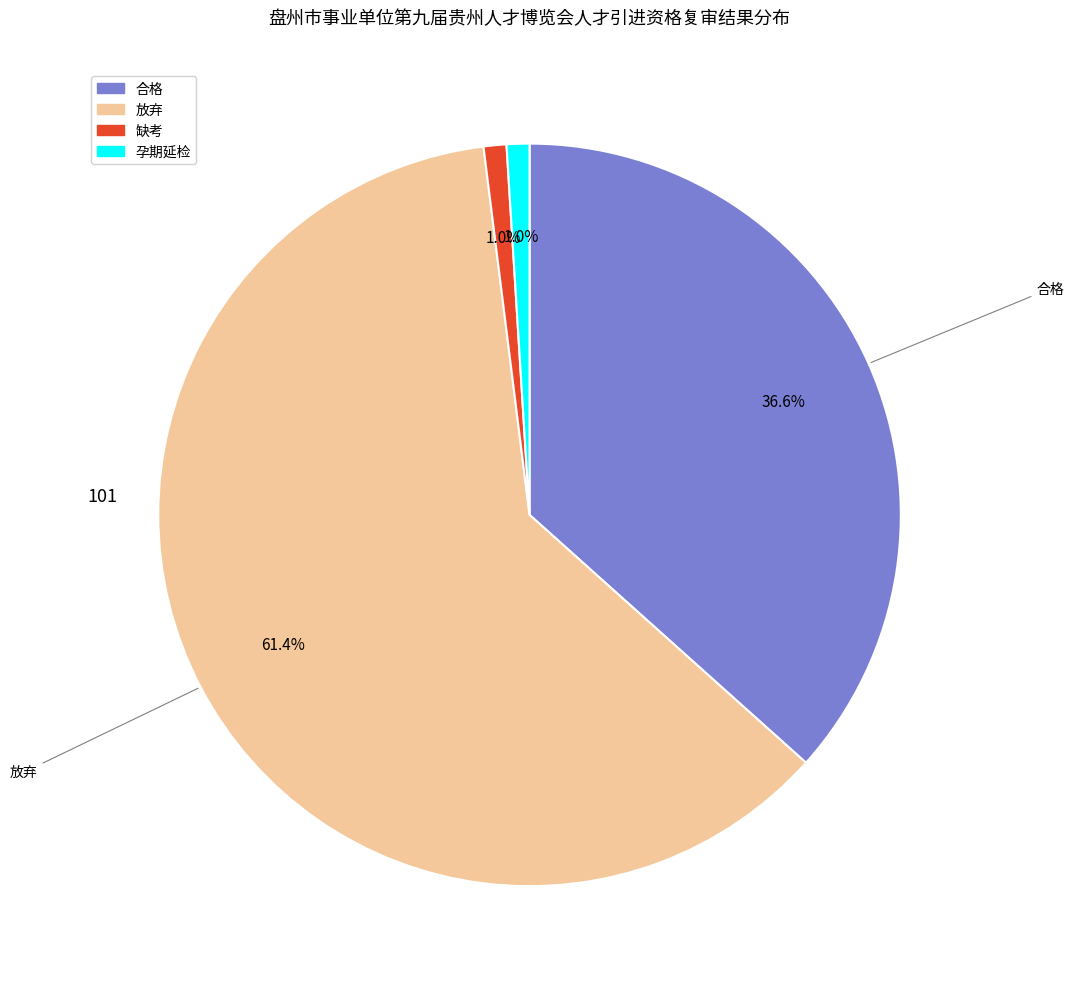

How many slices are in this pie chart?

4